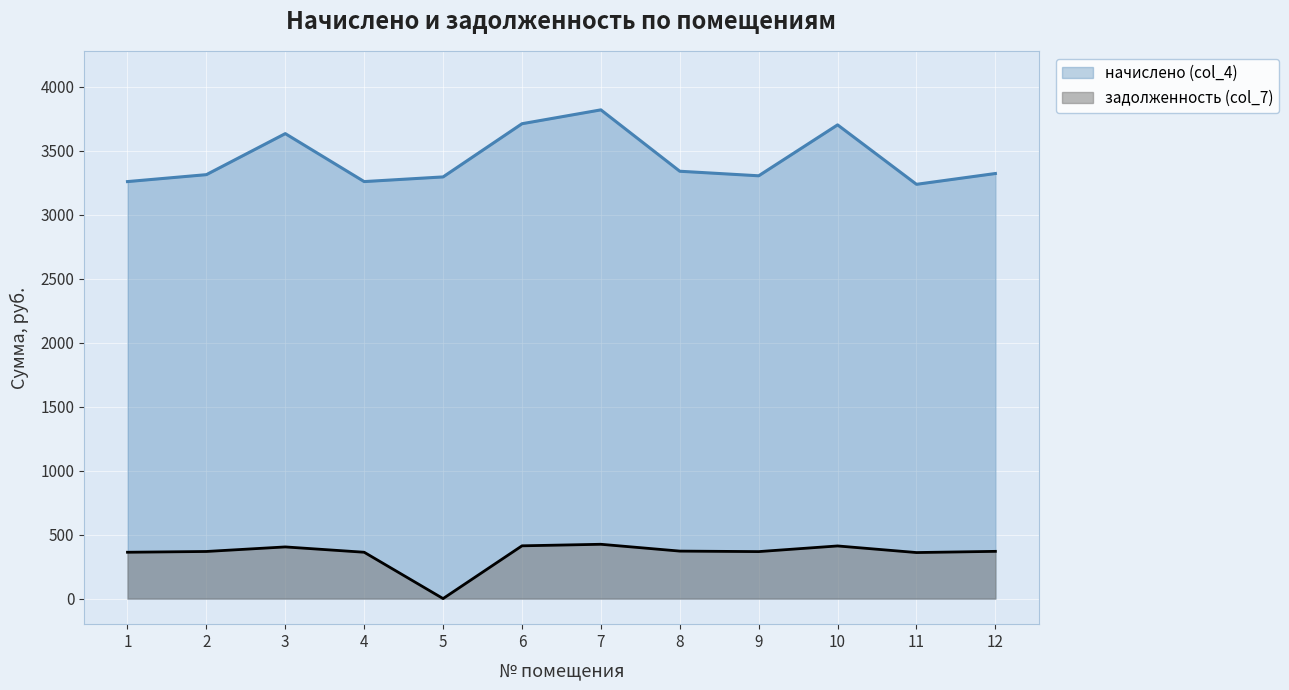

How many series are shown in this chart?

2